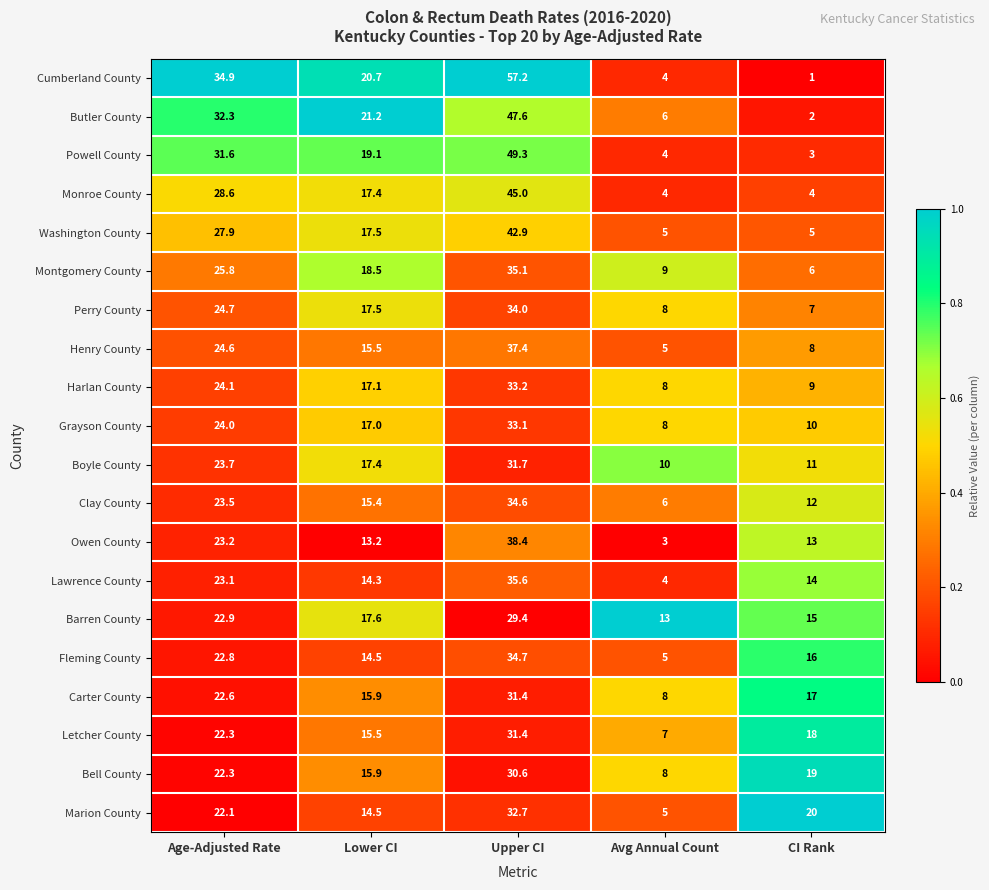

What is the maximum value shown in the chart?

57.2